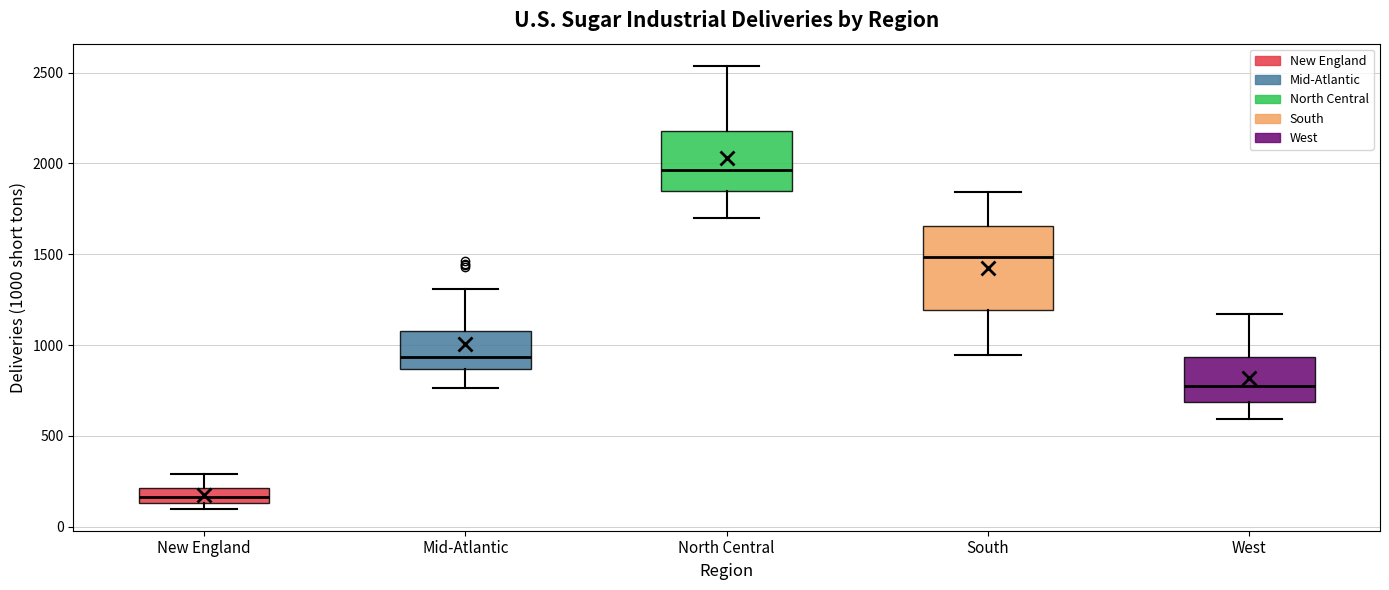

Reading left to right, transcribe this box plot: for each box, give where its median line is, the range the box spans, and where its two whiskers end, as read against the y-axis. The values are not printed on the chart, so give them approximately, as read against the axis.

New England: median 150 (inside the box), box 150 to 200, whiskers 100 to 300
Mid-Atlantic: median 950, box 850 to 1100, whiskers 750 to 1300
North Central: median 1950, box 1850 to 2200, whiskers 1700 to 2550
South: median 1500, box 1200 to 1650, whiskers 950 to 1850
West: median 800, box 700 to 950, whiskers 600 to 1150